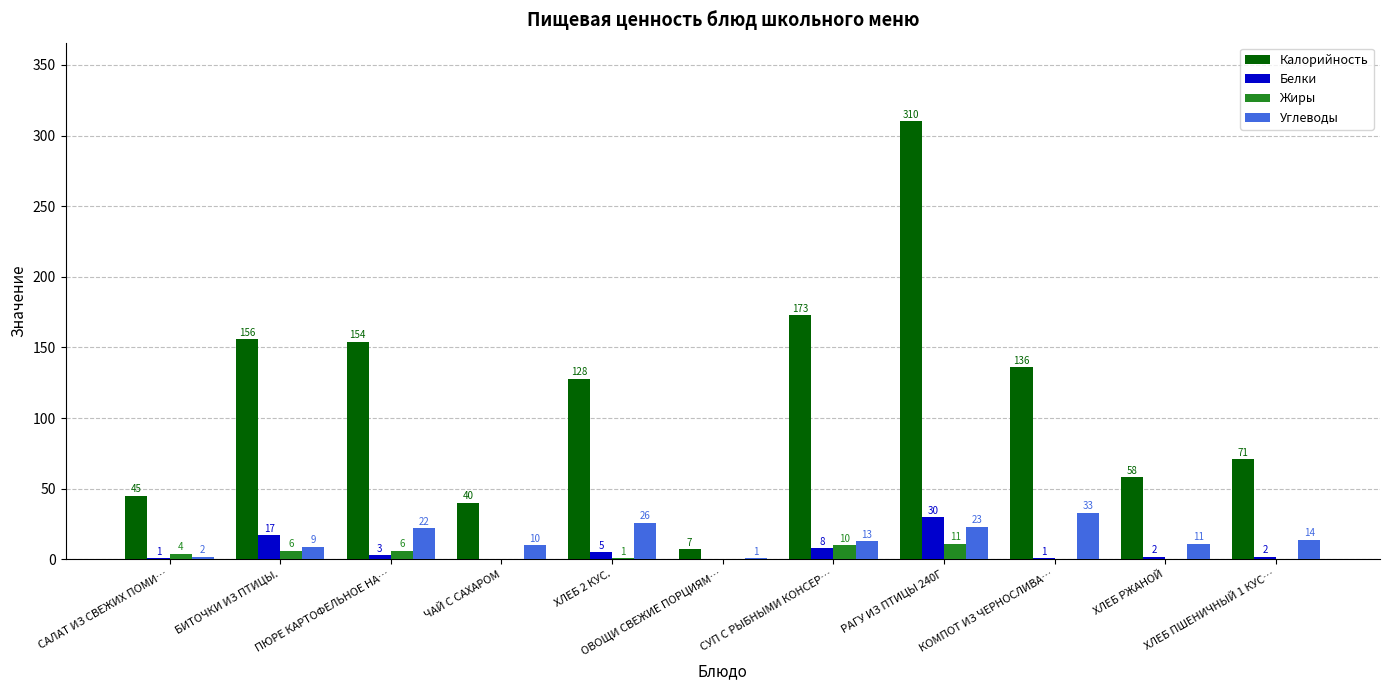

The Углеводы series shows 26 at ХЛЕБ 2 КУС.. True or false?

True